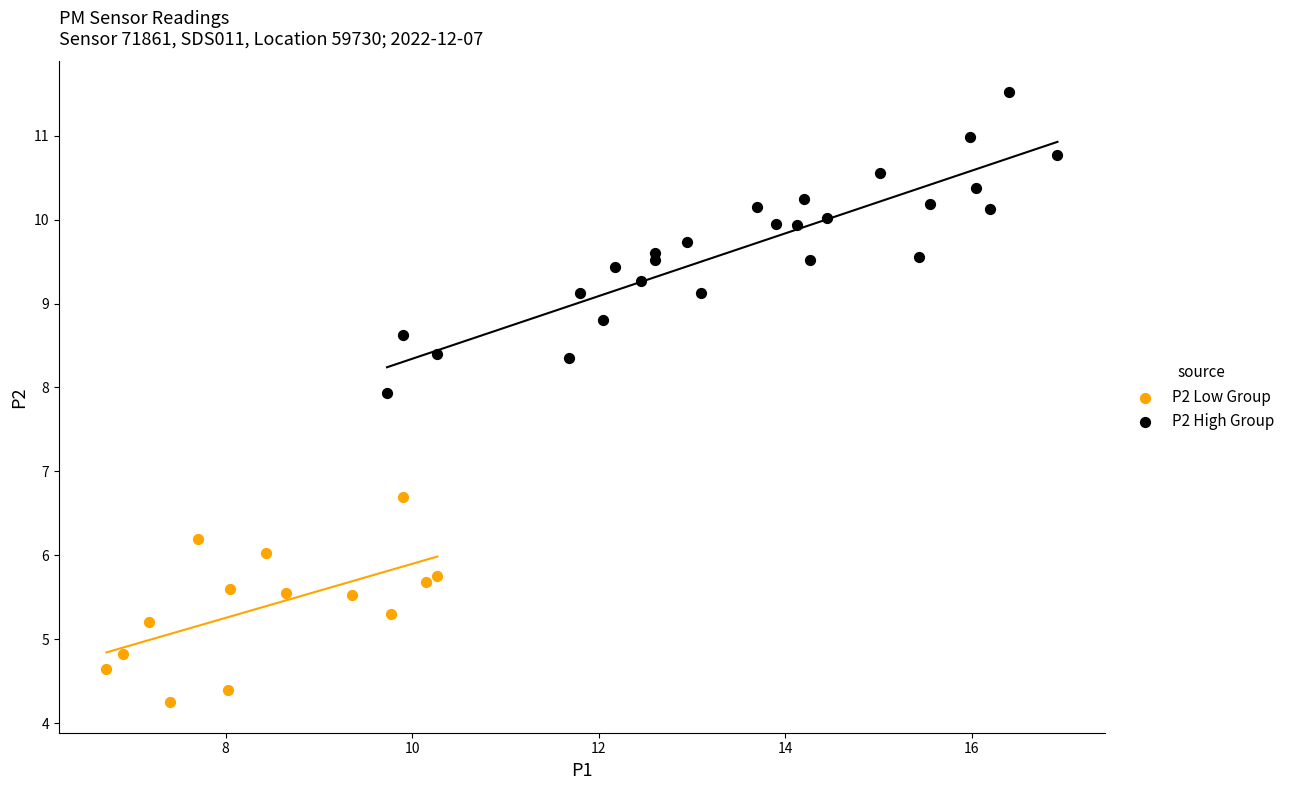

Which series reaches the maximum Y coordinate?

P2 High Group